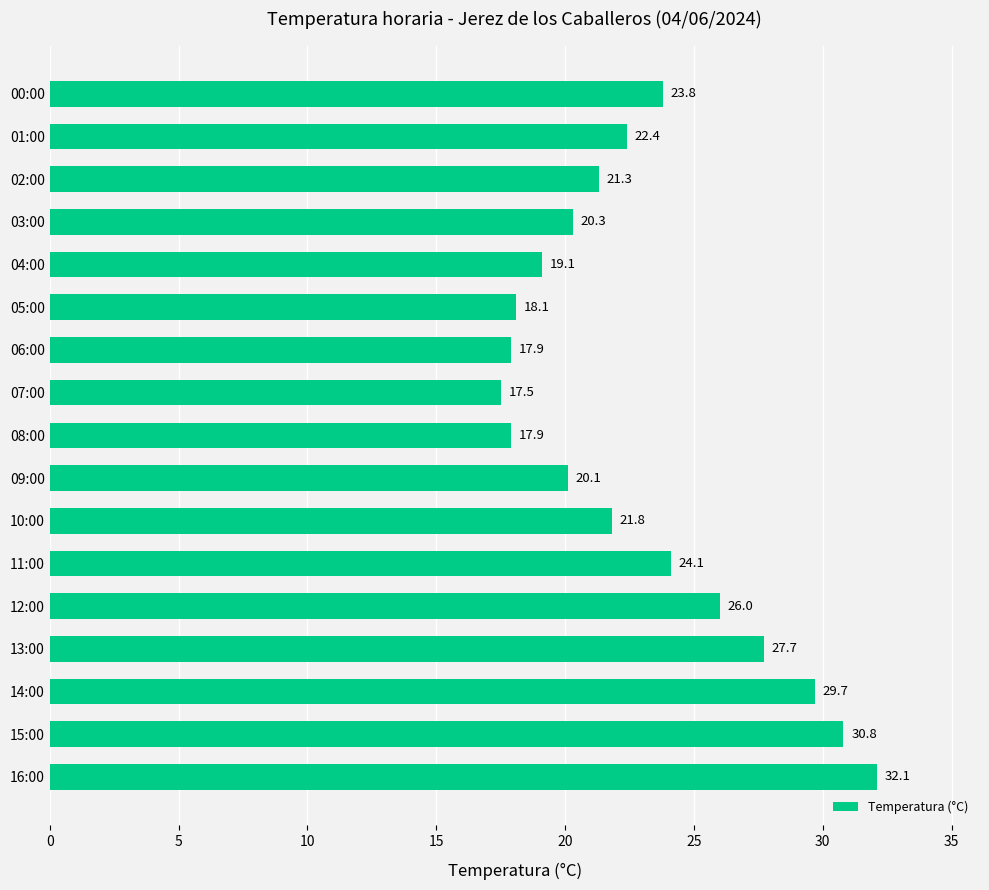

Which label corresponds to the smallest value in the chart?

07:00